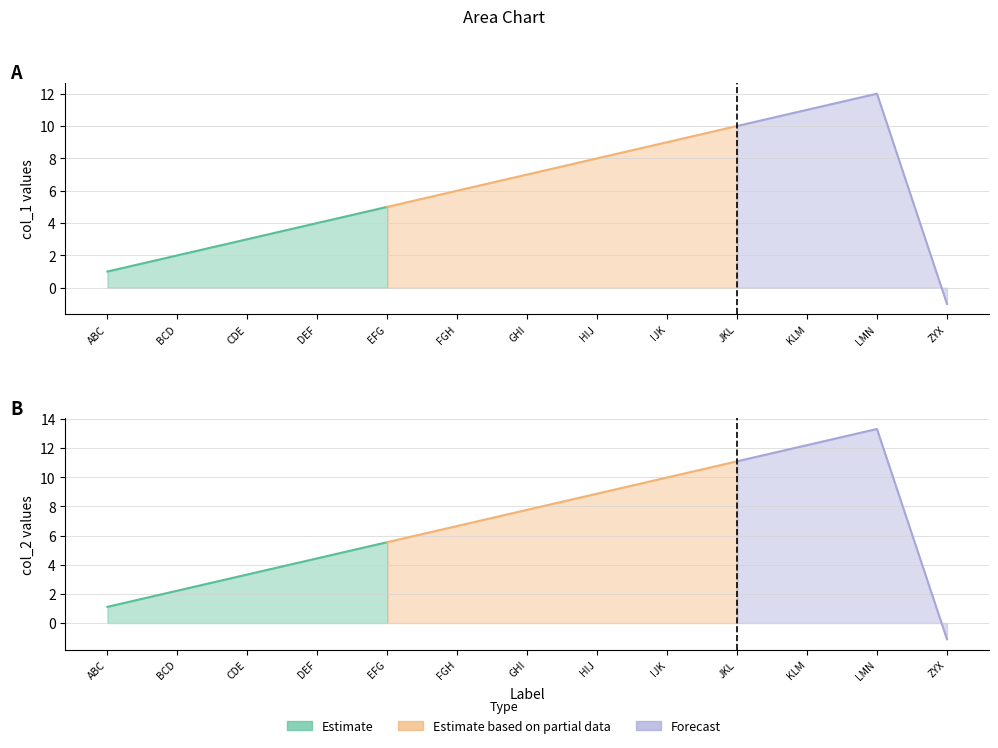

How many negative values does the col_1 series have?

1